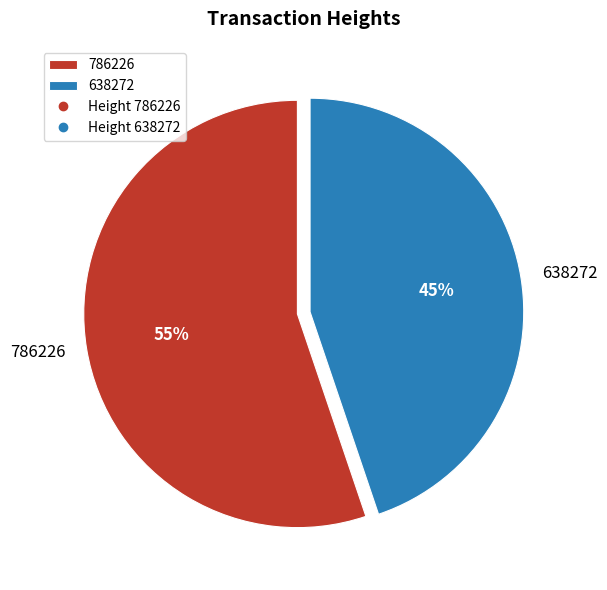

How many segments does this pie chart have?

2